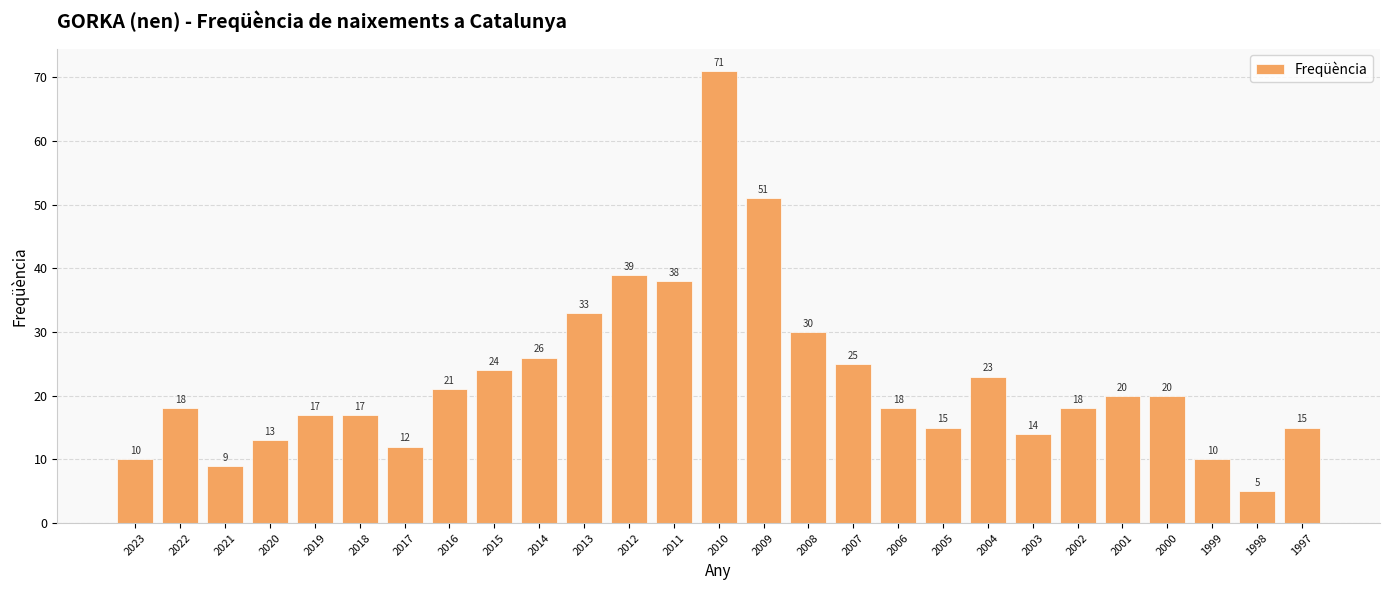

What is the average value?

23